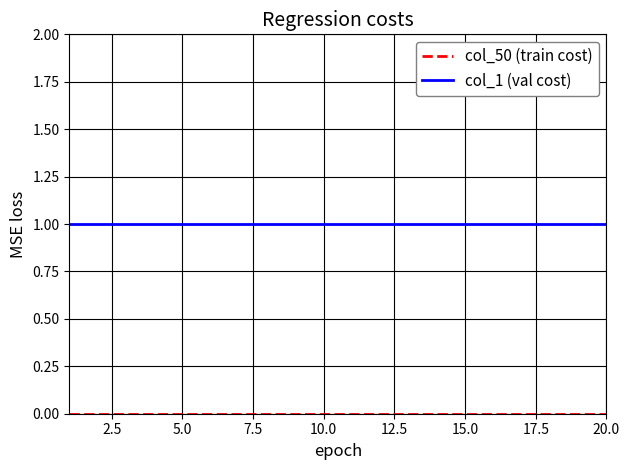

Which series has the largest total across all categories?

col_1 (val cost)